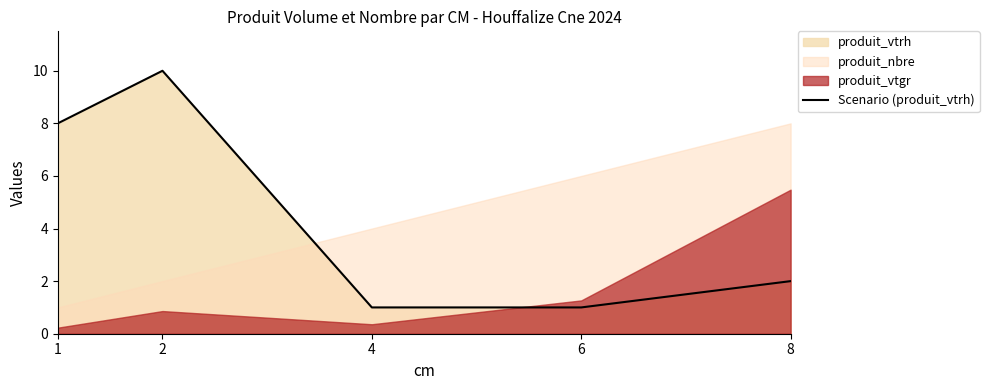

How many values exceed 2?

2